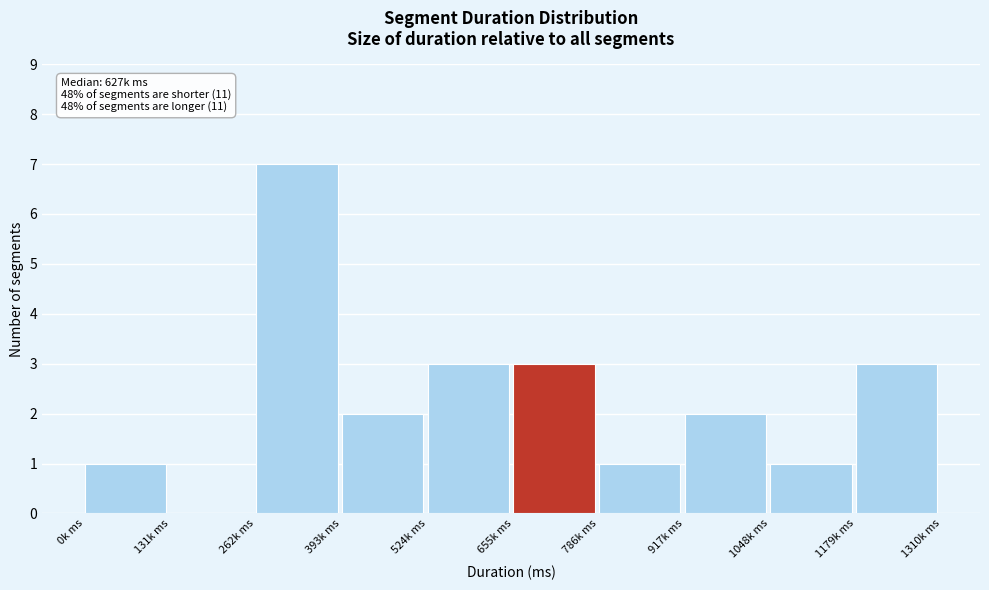

Reading left to right, what are all the values shown in this chart?

0k ms=1	131k ms=0	262k ms=7	393k ms=2	524k ms=3	655k ms=3	786k ms=1	917k ms=2	1048k ms=1	1179k ms=3